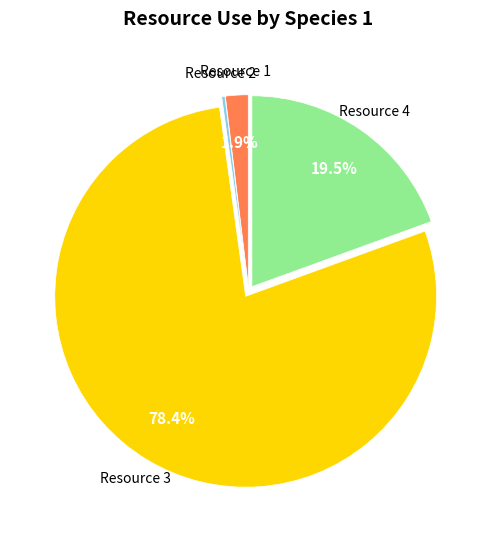

Is there a majority slice in this chart?

Yes